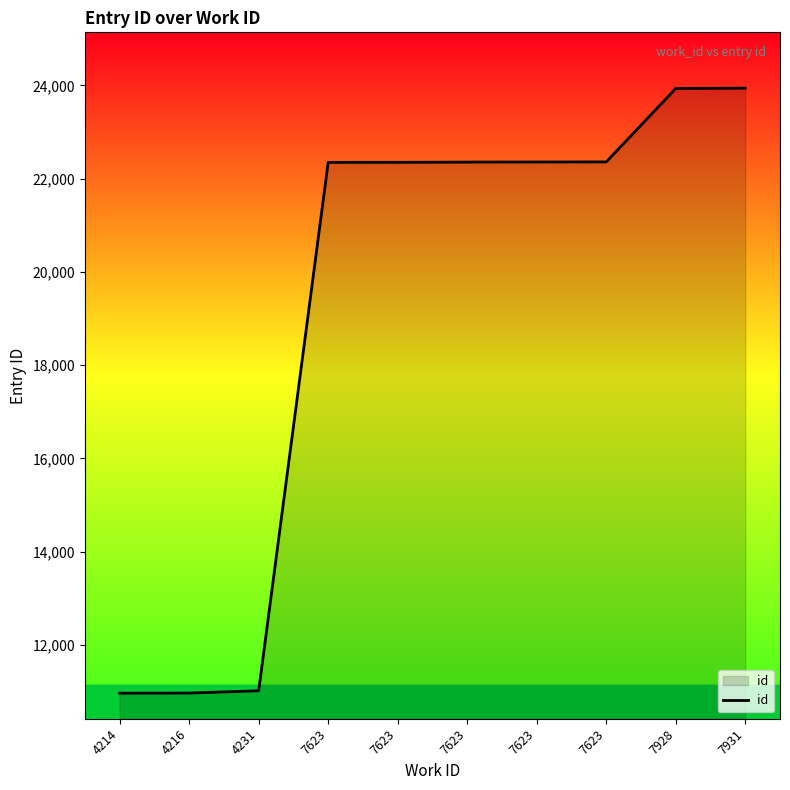

Which category has the lowest value across all series?

4214